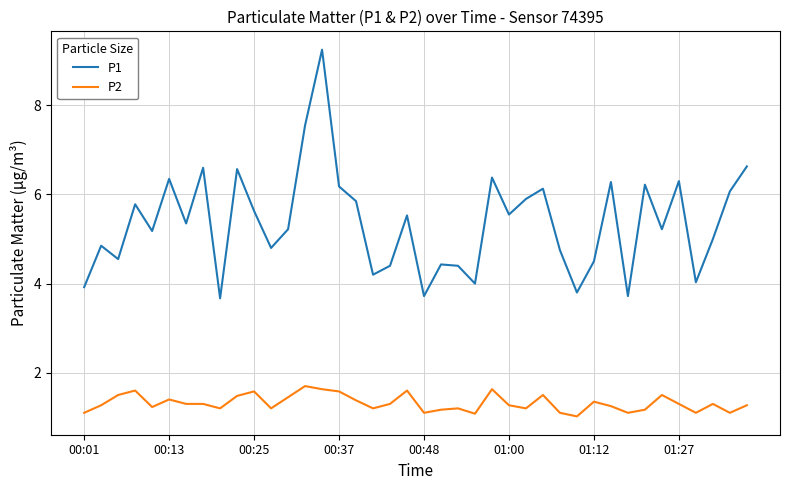

True or false: P1 and P2 intersect in this chart.

False